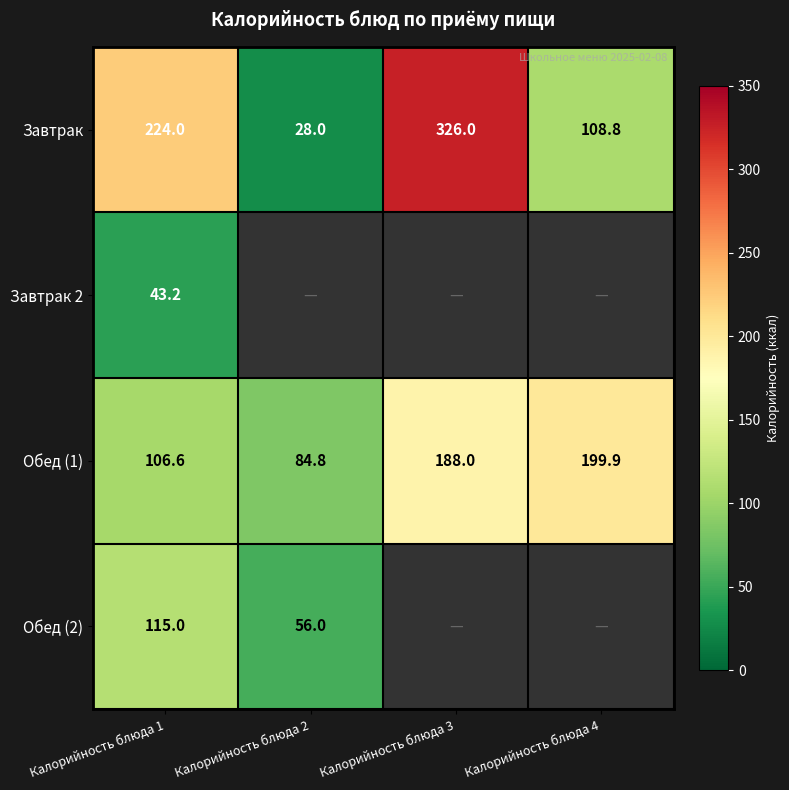

Is it true that Обед (1) equals 106.6 at Калорийность блюда 1?

True